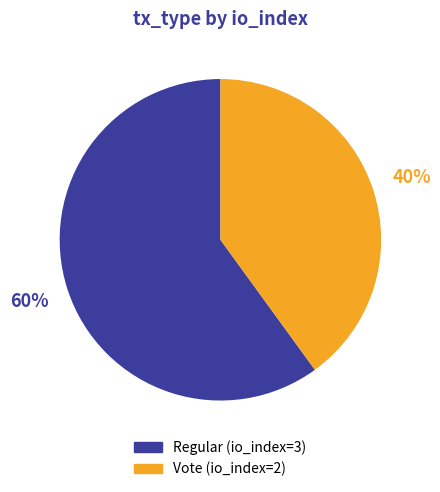

To the nearest percent, what percentage of the pie is Regular?

60%